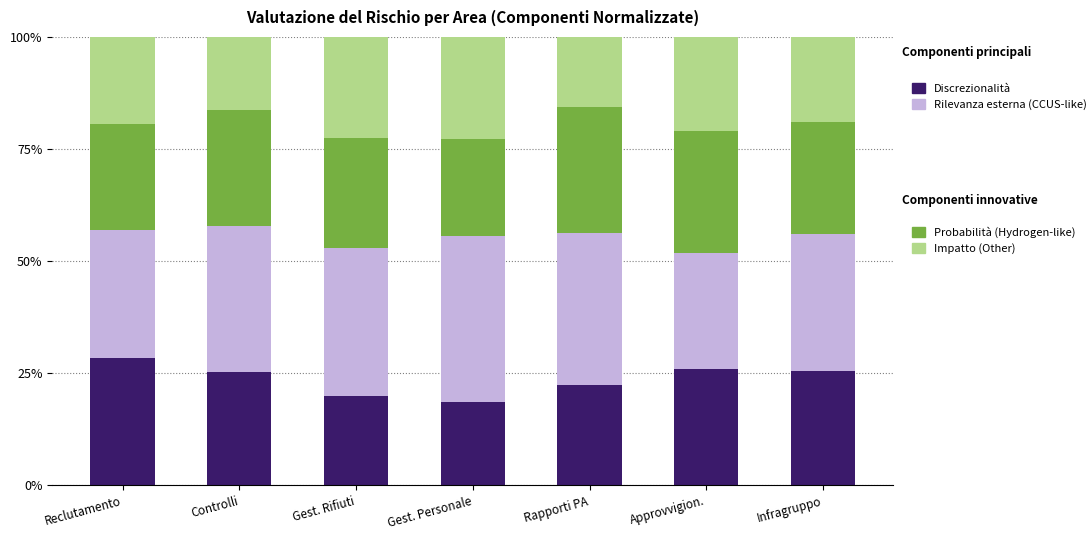

What is the total value across all series at Gest. Personale?

100.0